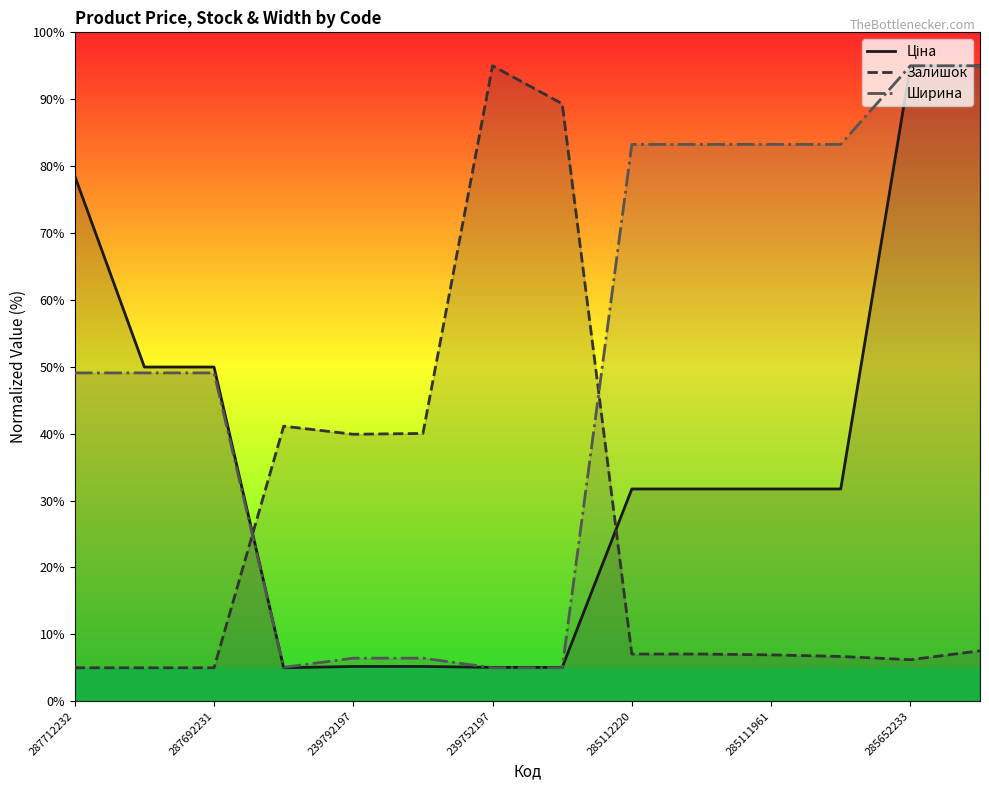

What is the spread (max minus min) of values at 285111961?

76.3